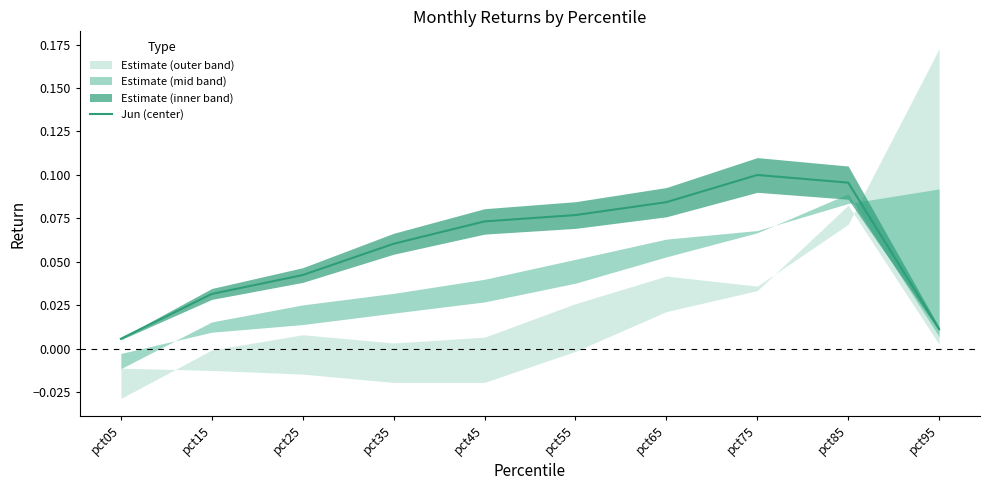

At which label is the value closest to 0?

pct05